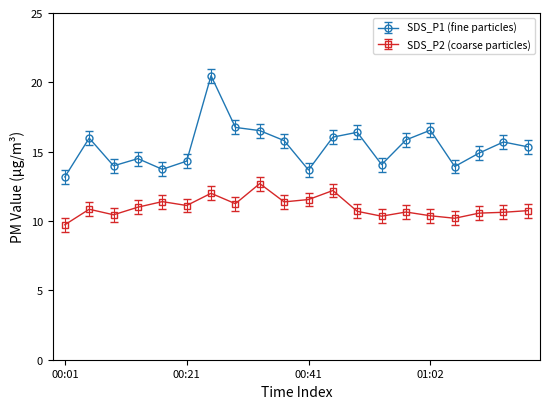

Rank the series by their average value, from lowest to highest.

SDS_P2 (coarse particles), SDS_P1 (fine particles)